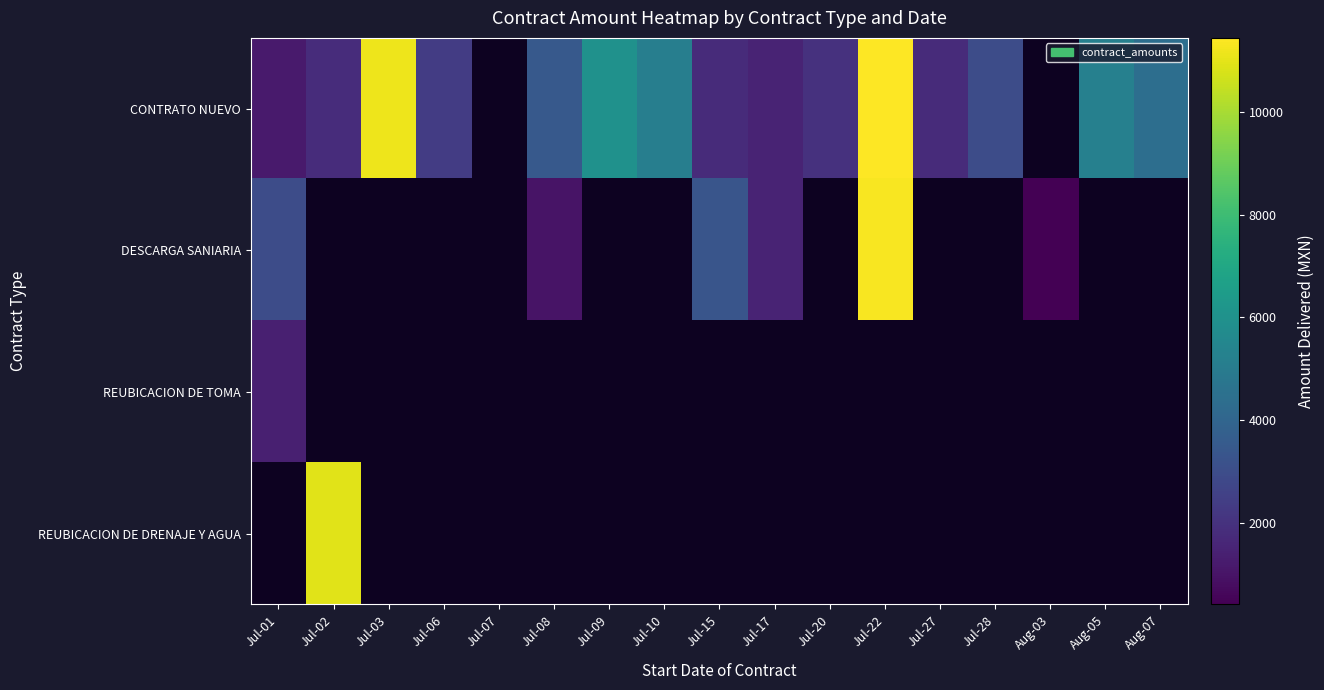

At how many categories does at least one series exceed 2888?

11